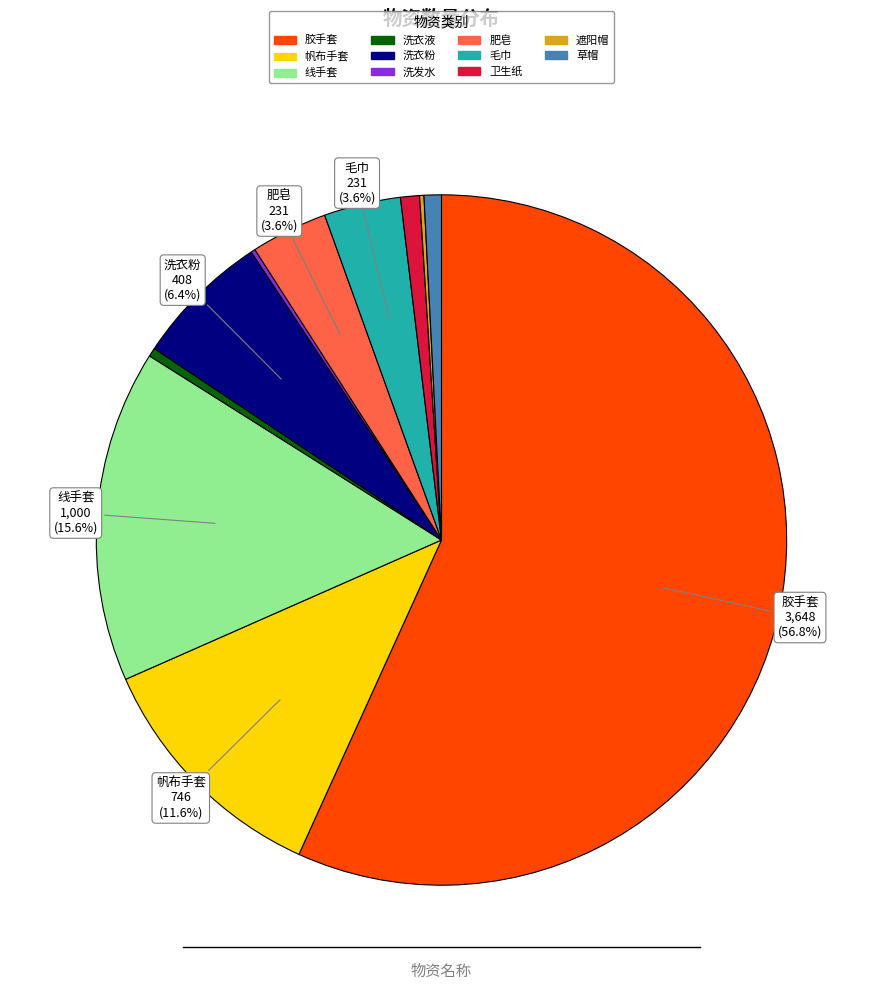

Approximately how many times larger is the value at 肥皂 compared to 毛巾?

1.0